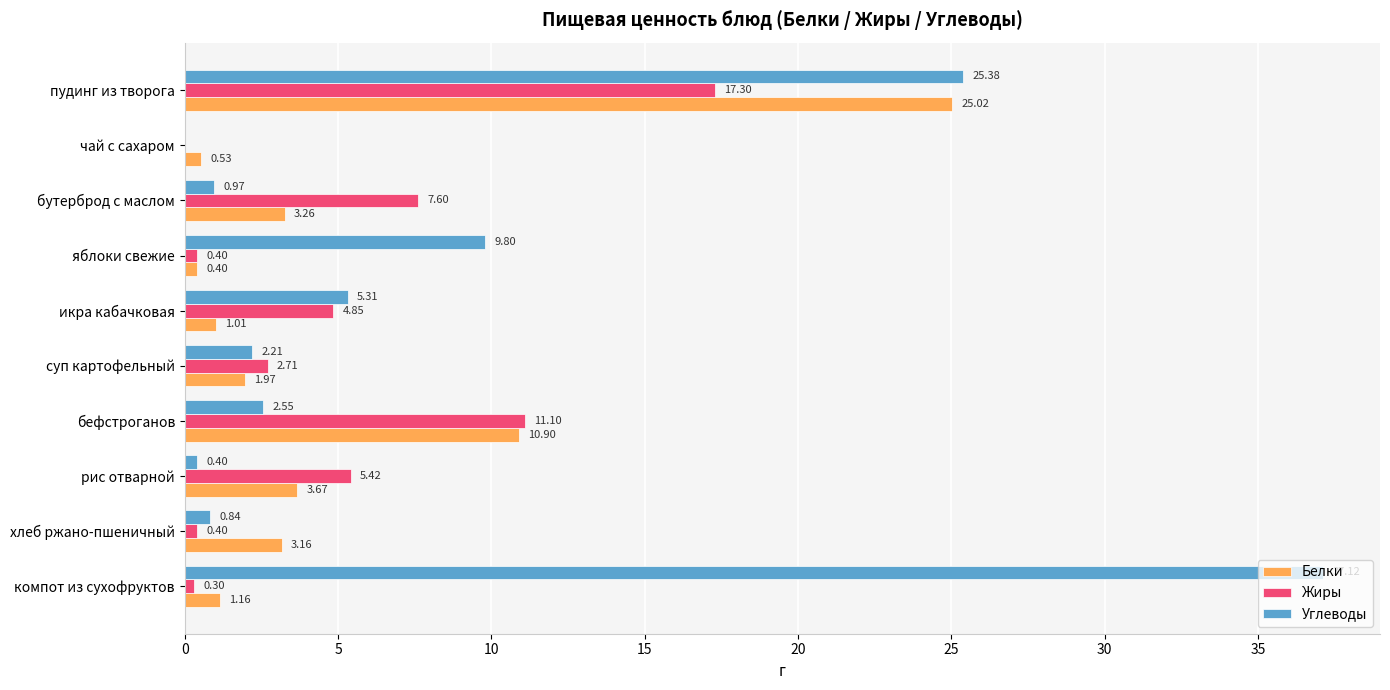

Between чай с сахаром and бефстроганов, which series saw the biggest shift?

Жиры